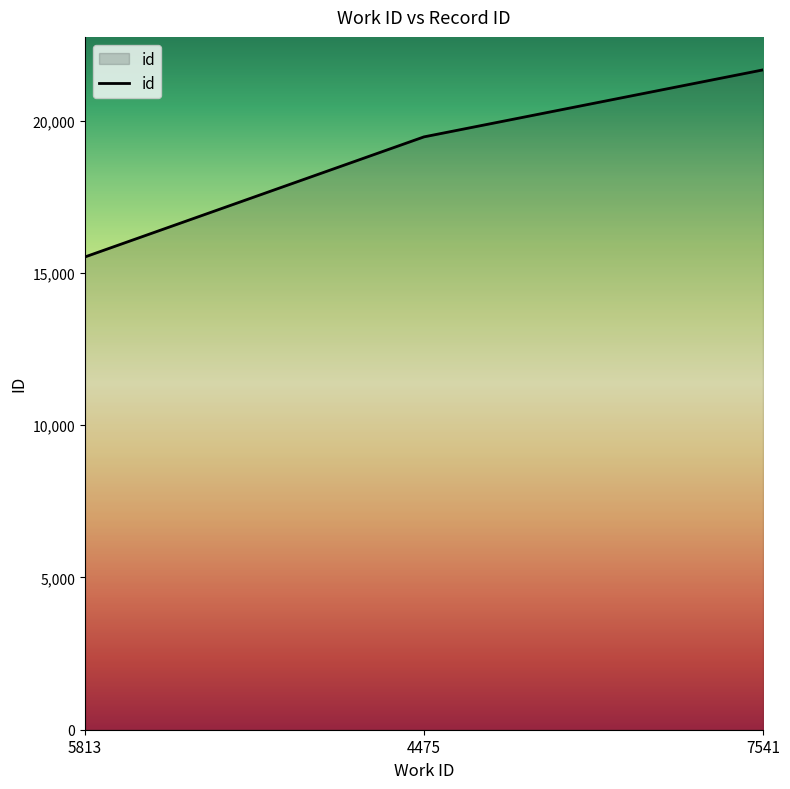

Count the values in the range 15524 to 21667.

3